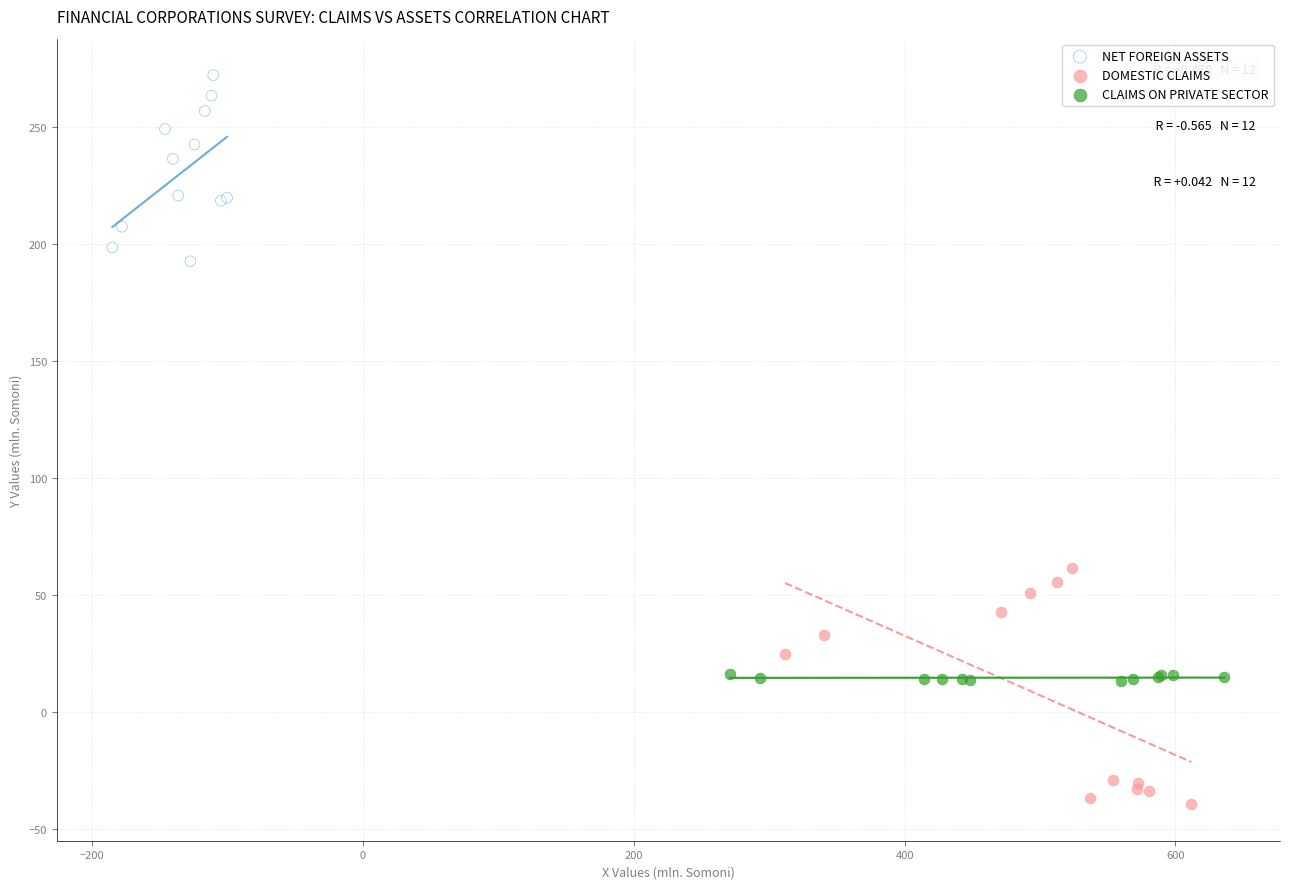

Which series contains the highest Y value?

NET FOREIGN ASSETS